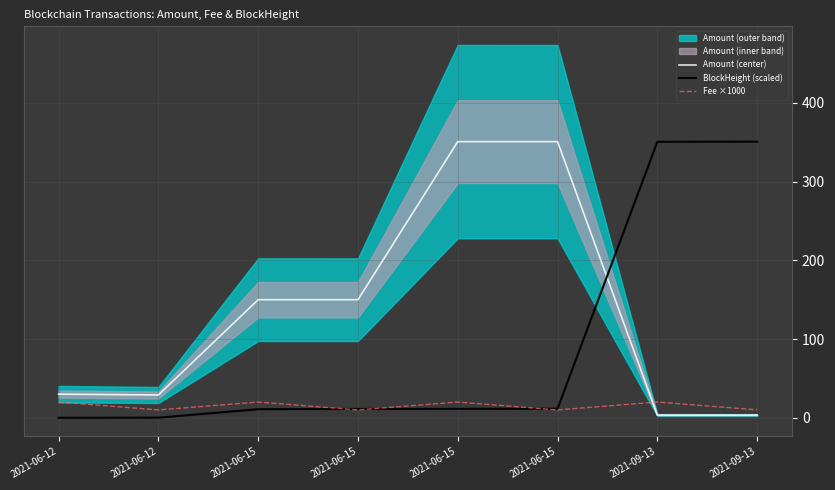

Which series ends up on top after the final intersection of BlockHeight (scaled) and Amount (center)?

BlockHeight (scaled)